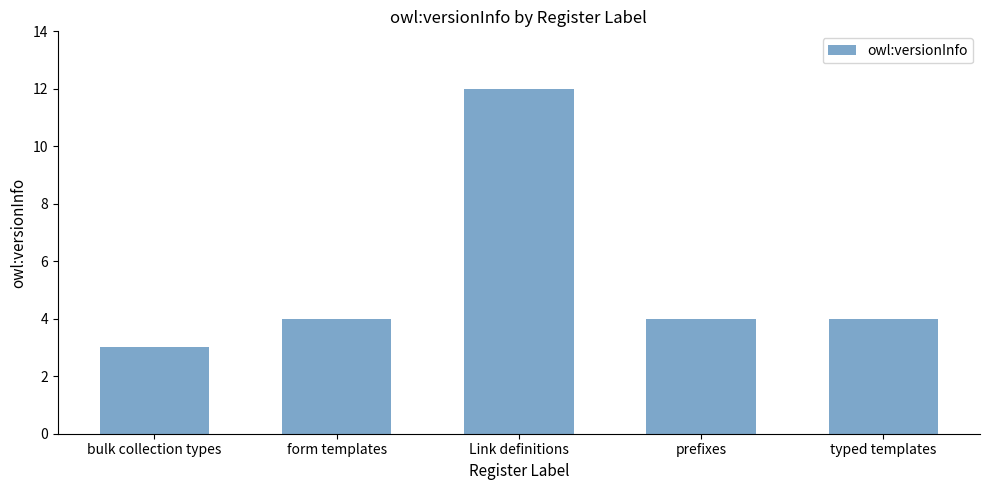

What is the greatest value displayed?

12